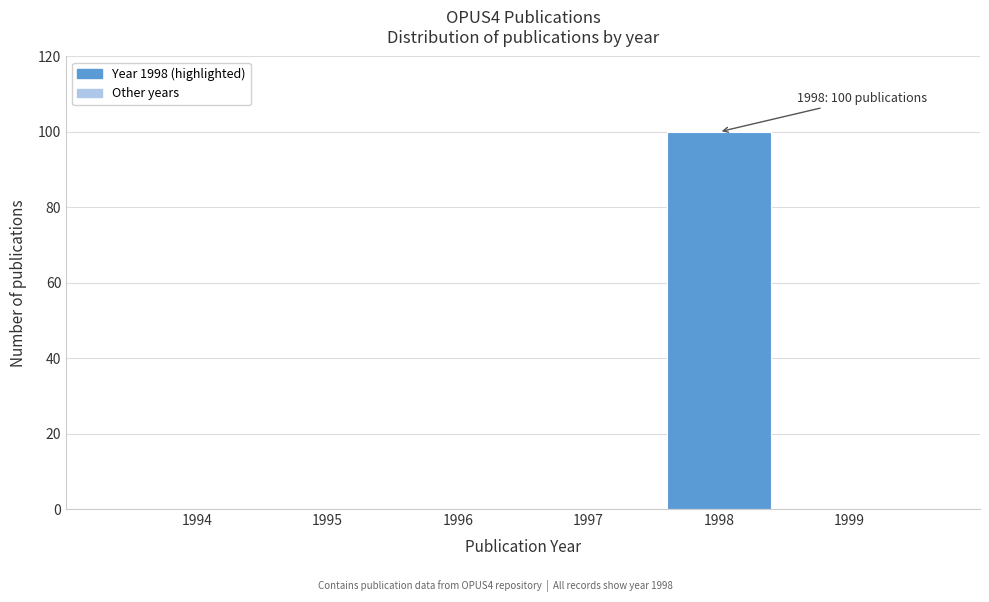

Reading left to right, list all the values displayed in this chart.

1994=0	1995=0	1996=0	1997=0	1998=100	1999=0